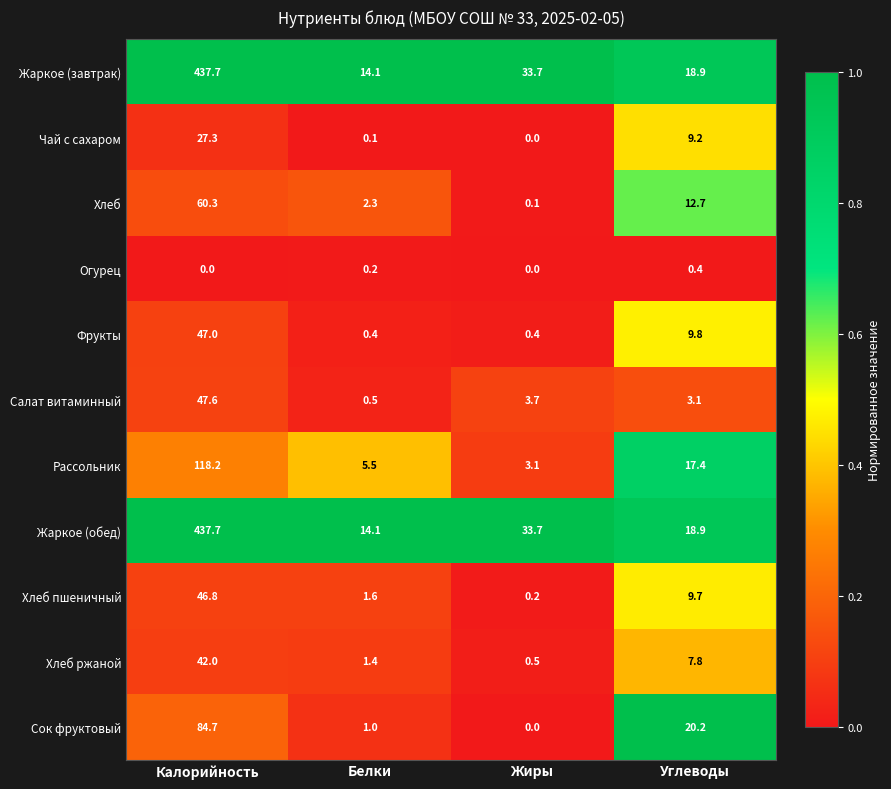

What is the difference between the second highest and second lowest values in the Хлеб series?

10.4